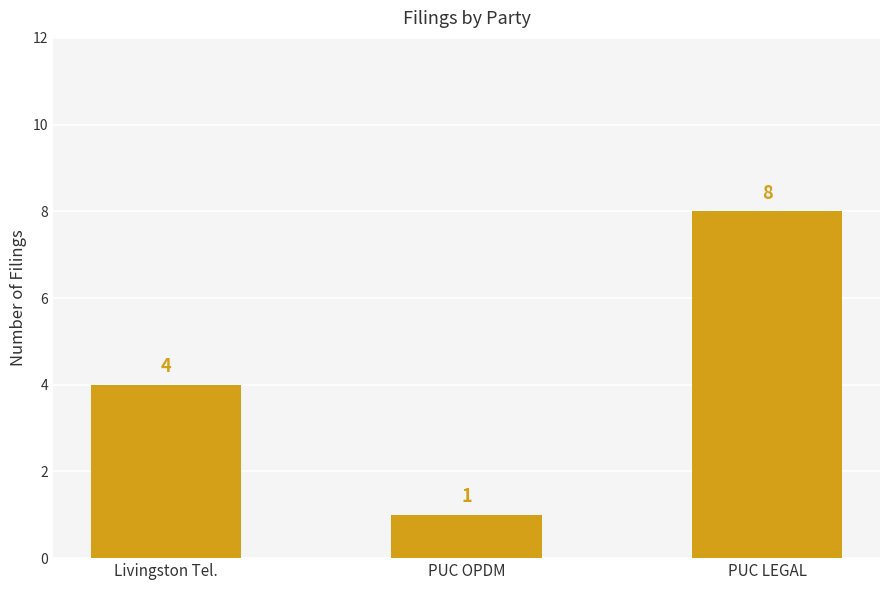

What is the minimum value shown in the chart?

1